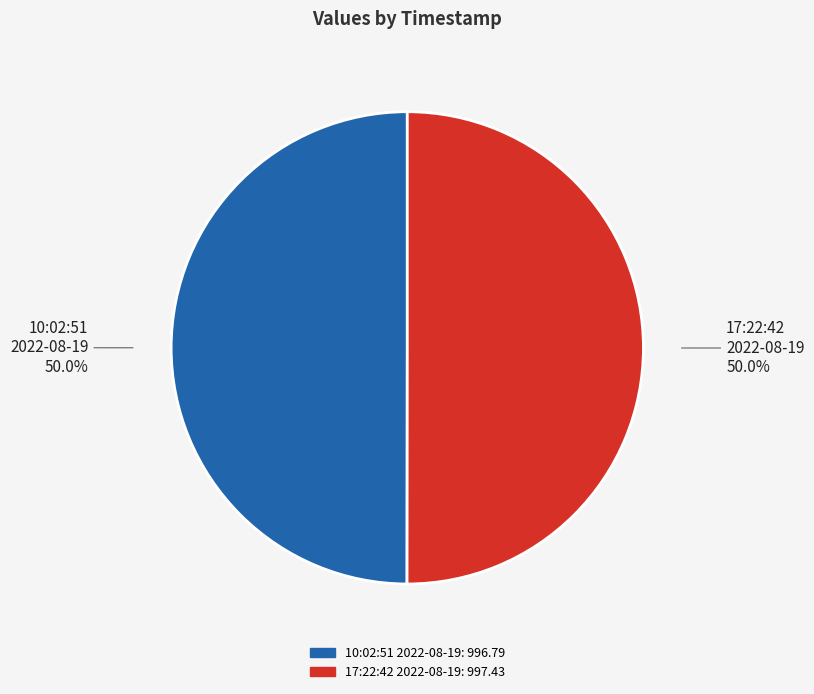

Approximately how many times larger is the value at 17:22:42 2022-08-19: 997.43 compared to 10:02:51 2022-08-19: 996.79?

1.0